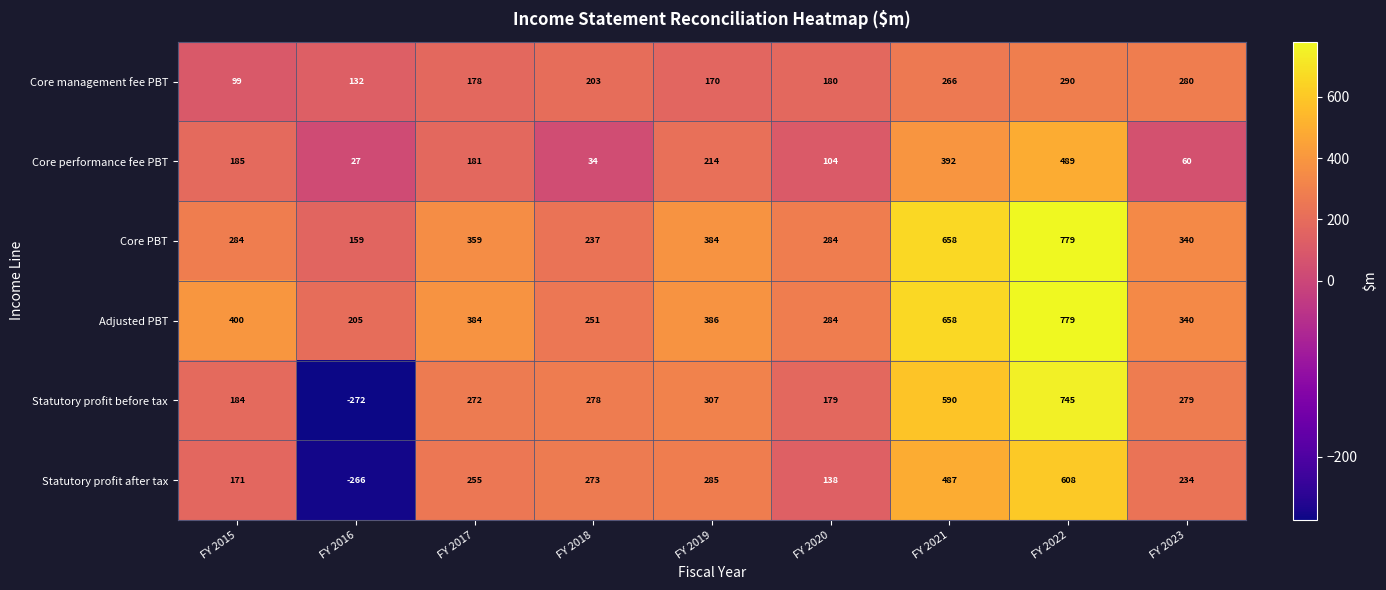

What is the average value of the Core management fee PBT series?

200